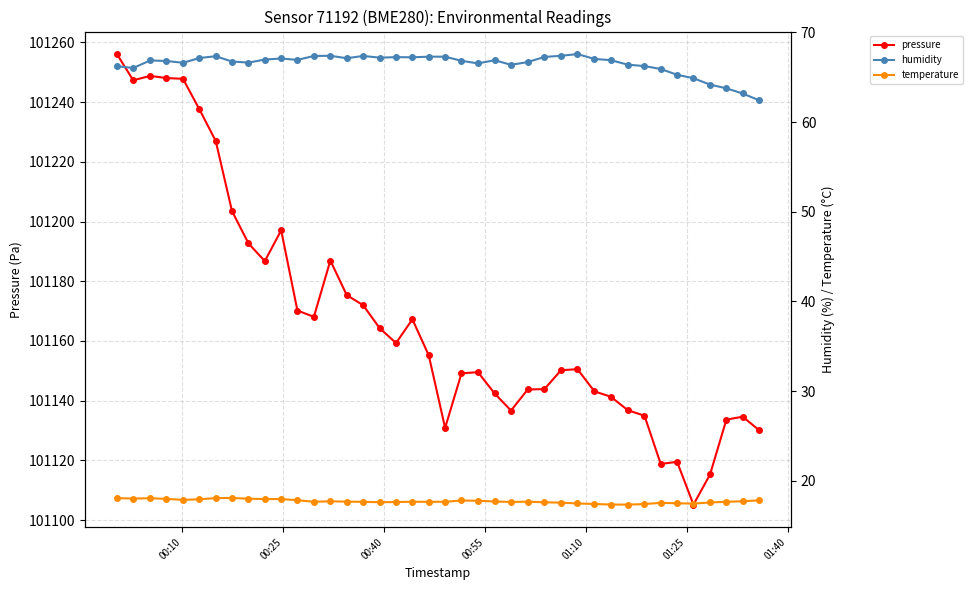

Does the chart display data point markers on the line(s)?

Yes